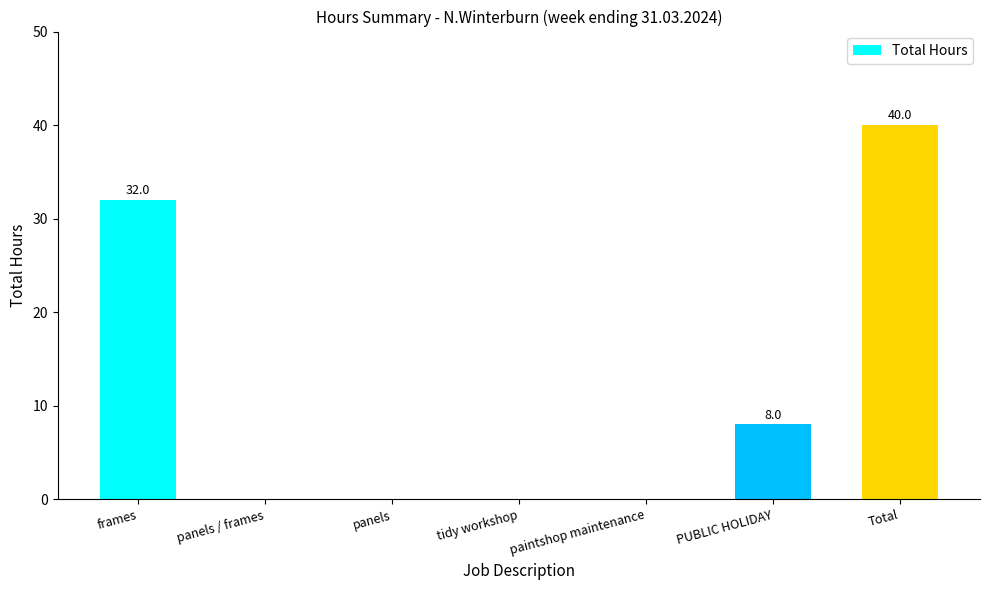

Is it true that the value at PUBLIC HOLIDAY is 2?

False